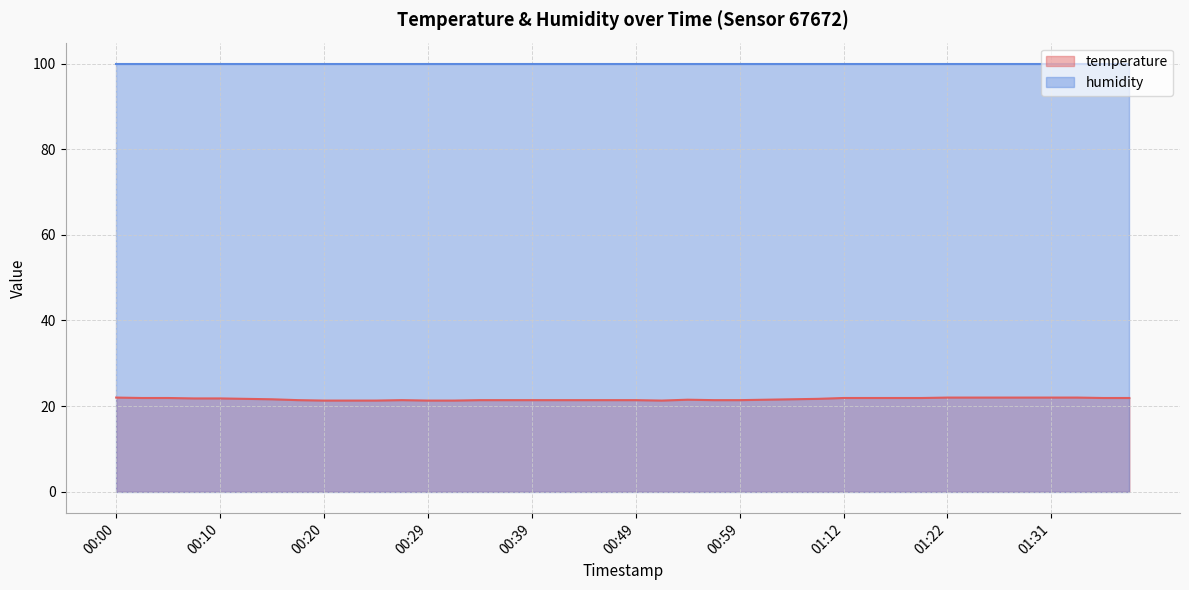

What is the ratio of the value at 00:42 to the value at 00:37?

1.0